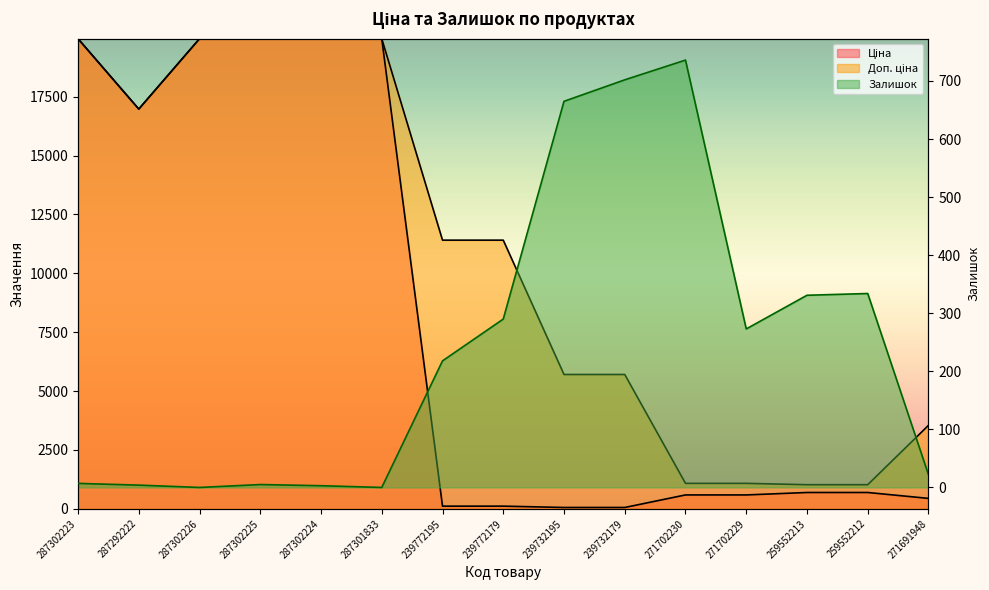

Reading left to right, what are all the values shown in this chart?

Ціна: 19964.2	16976.3	19964.2	19964.2	19964.2	19964.2	114.1	114.1	57.0	57.0	589.9	589.9	693.7	693.7	443.1
Доп. ціна: 19964.2	16976.3	19964.2	19964.2	19964.2	19964.2	11410.0	11410.0	5705.0	5705.0	1081.7	1081.7	1024.6	1024.6	3545.0
Залишок: 7.0	4.0	0.0	5.0	3.0	0.0	218.0	290.0	665.0	702.0	736.0	273.0	331.0	334.0	22.0